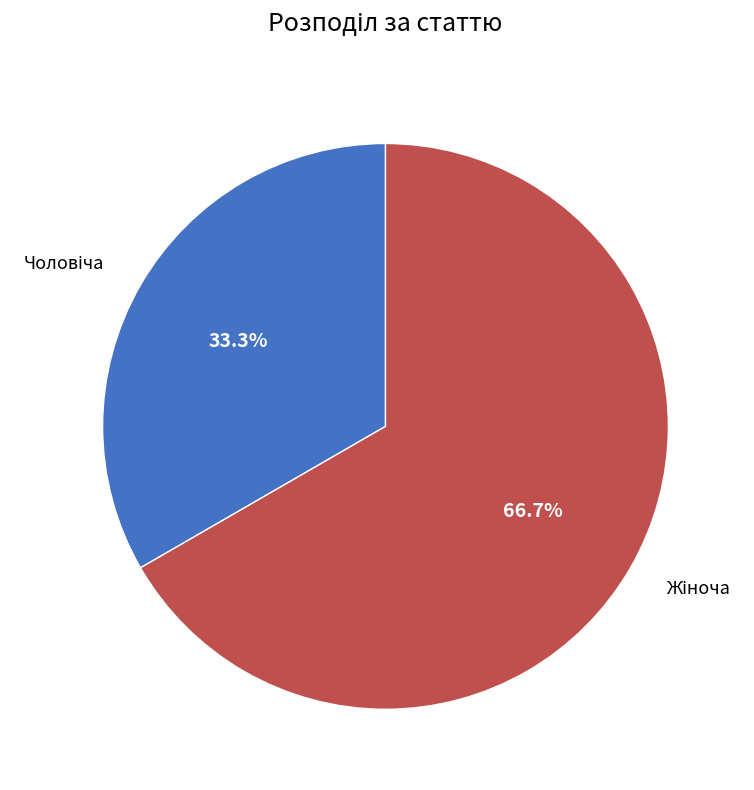

Is there any slice that represents more than half of the pie?

Yes